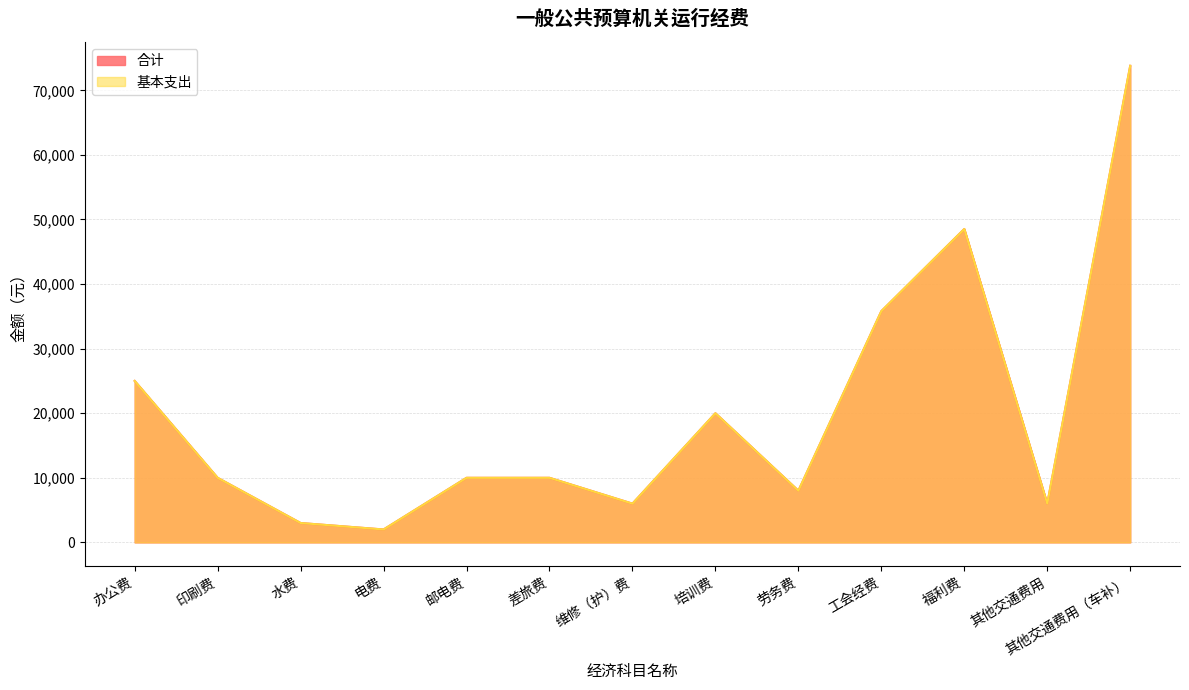

True or false: 基本支出 has more than 0 interior local peaks.

True